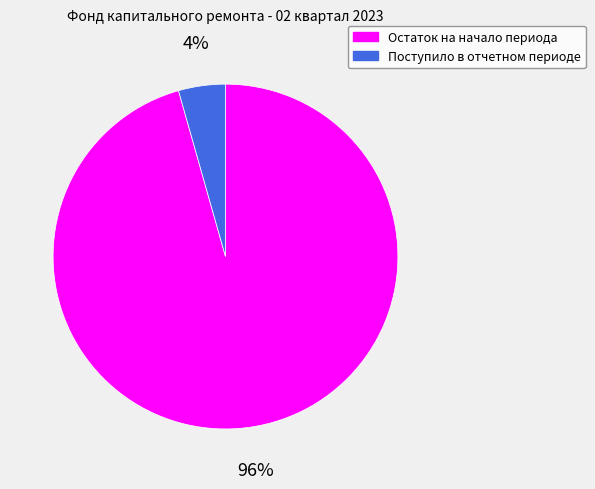

Do Остаток на начало периода and Поступило в отчетном периоде together represent more than half of the pie?

Yes